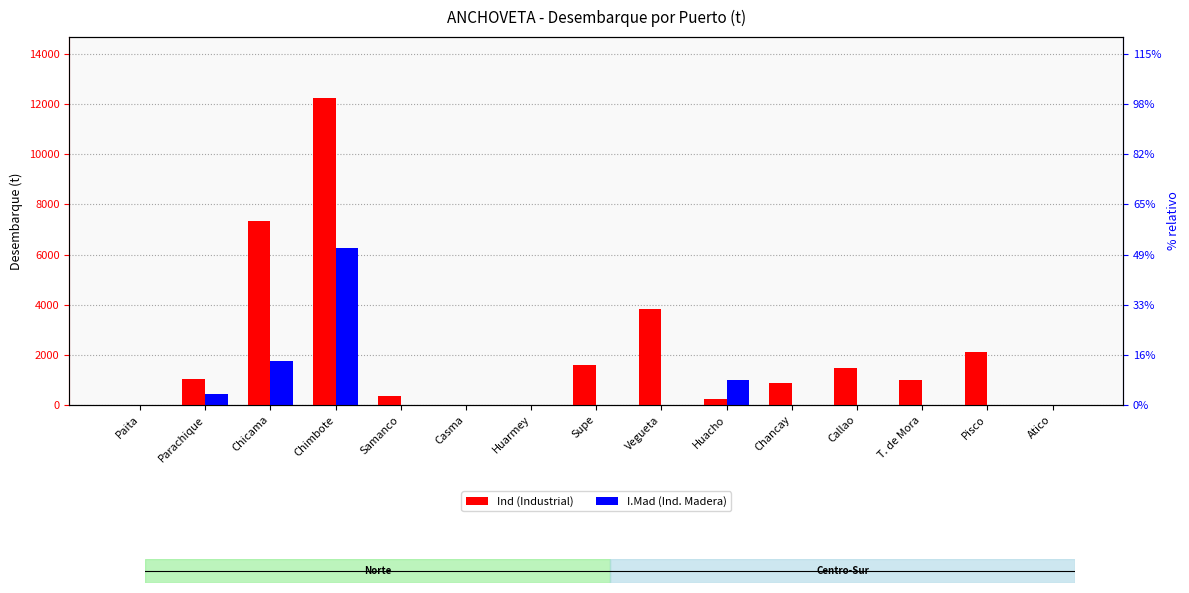

At which label does I.Mad reach its minimum?

Paita